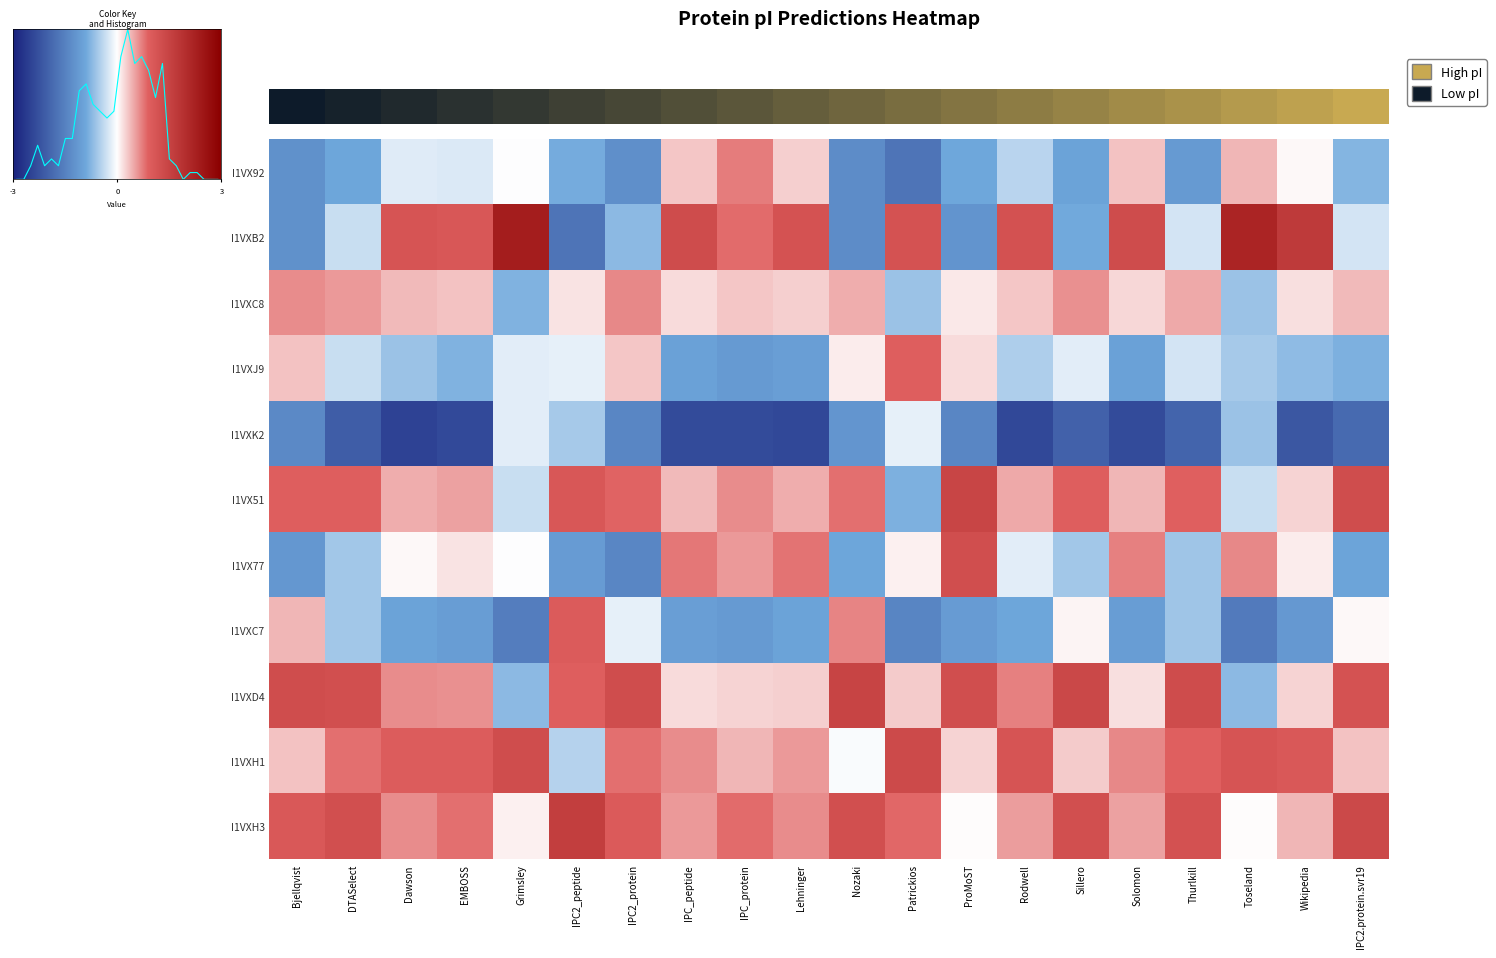

At which label does I1VXB2 reach its minimum?

IPC2_peptide